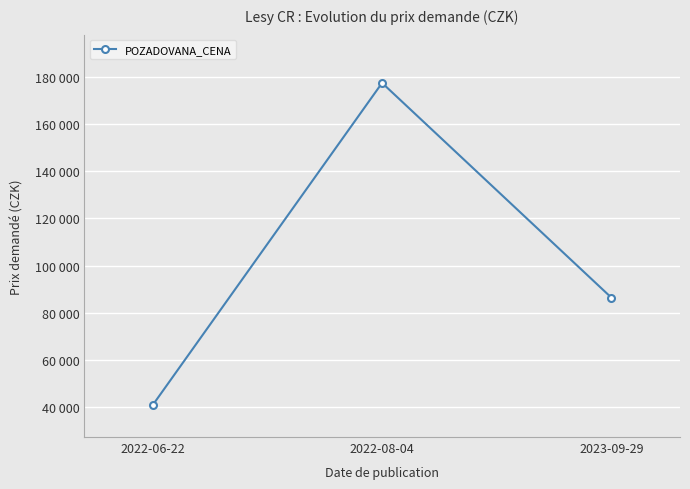

Is this an area chart (filled region under the line)?

No